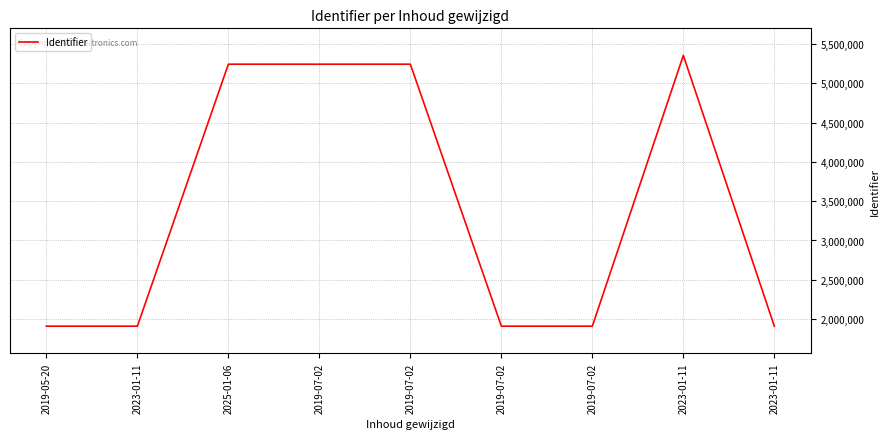

Where does the data first go above 1911165?

2025-01-06